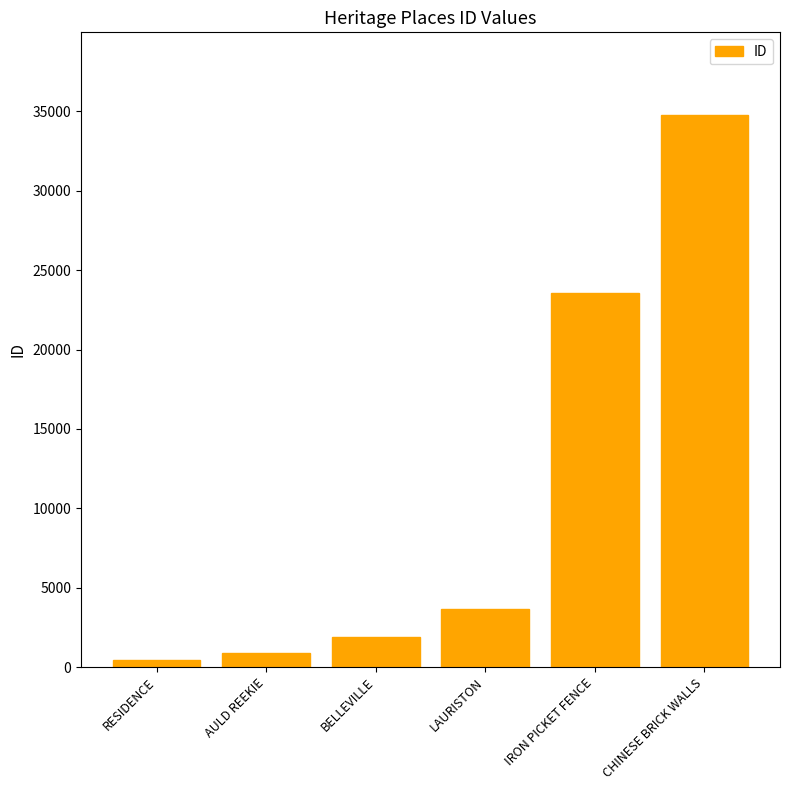

What is the minimum value shown in the chart?

469